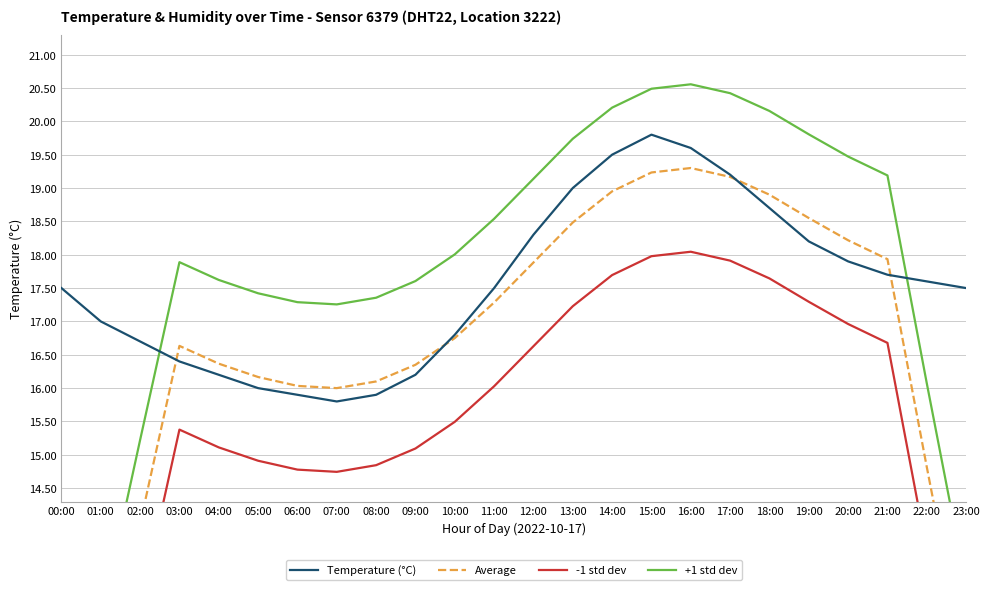

True or false: +1 std dev and -1 std dev intersect in this chart.

False